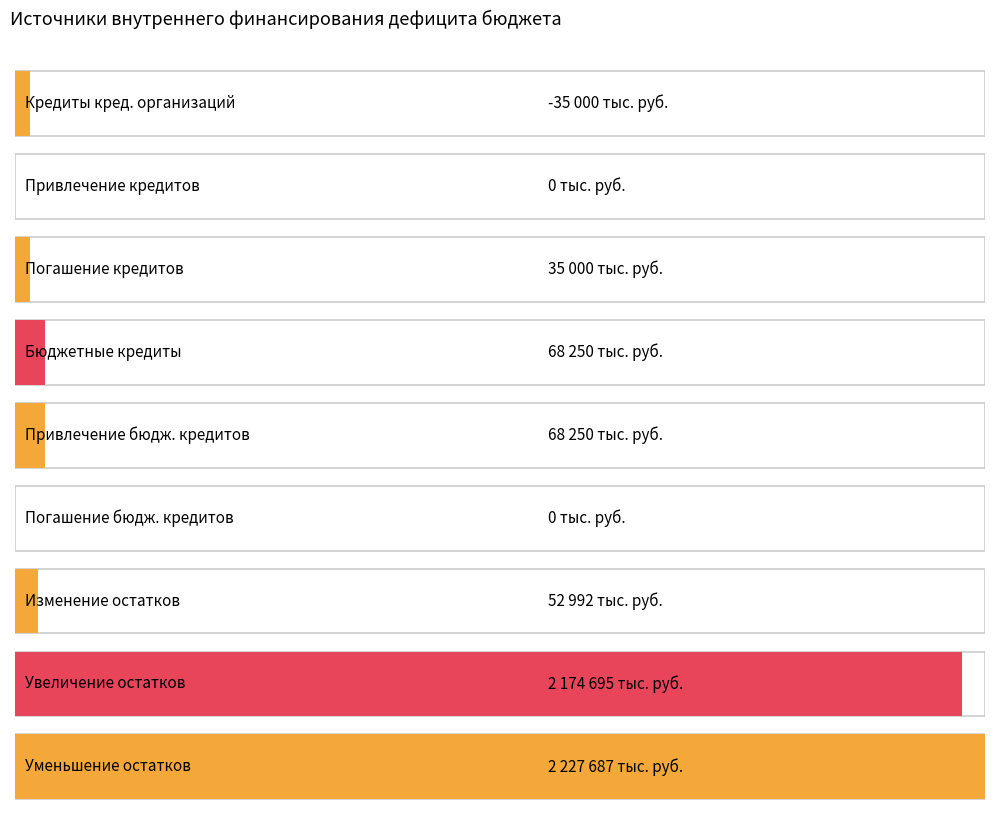

Between Уменьшение остатков средств and Увеличение остатков средств, which is larger?

Уменьшение остатков средств